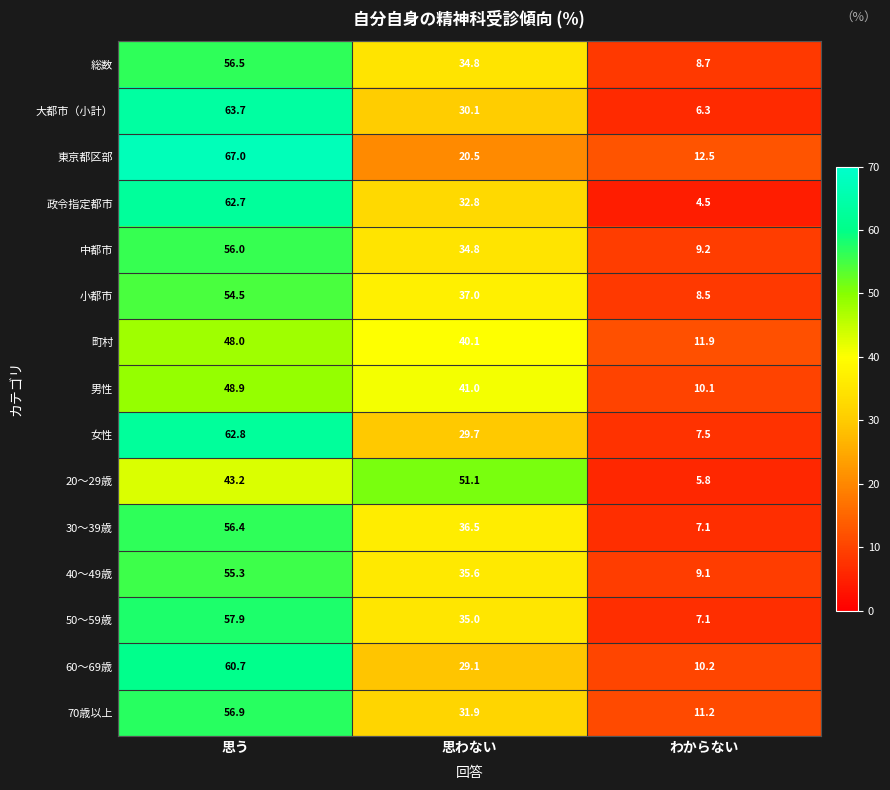

List the series in order of their peak value, lowest first.

町村, 男性, 20～29歳, 小都市, 40～49歳, 中都市, 30～39歳, 総数, 70歳以上, 50～59歳, 60～69歳, 政令指定都市, 女性, 大都市（小計）, 東京都区部